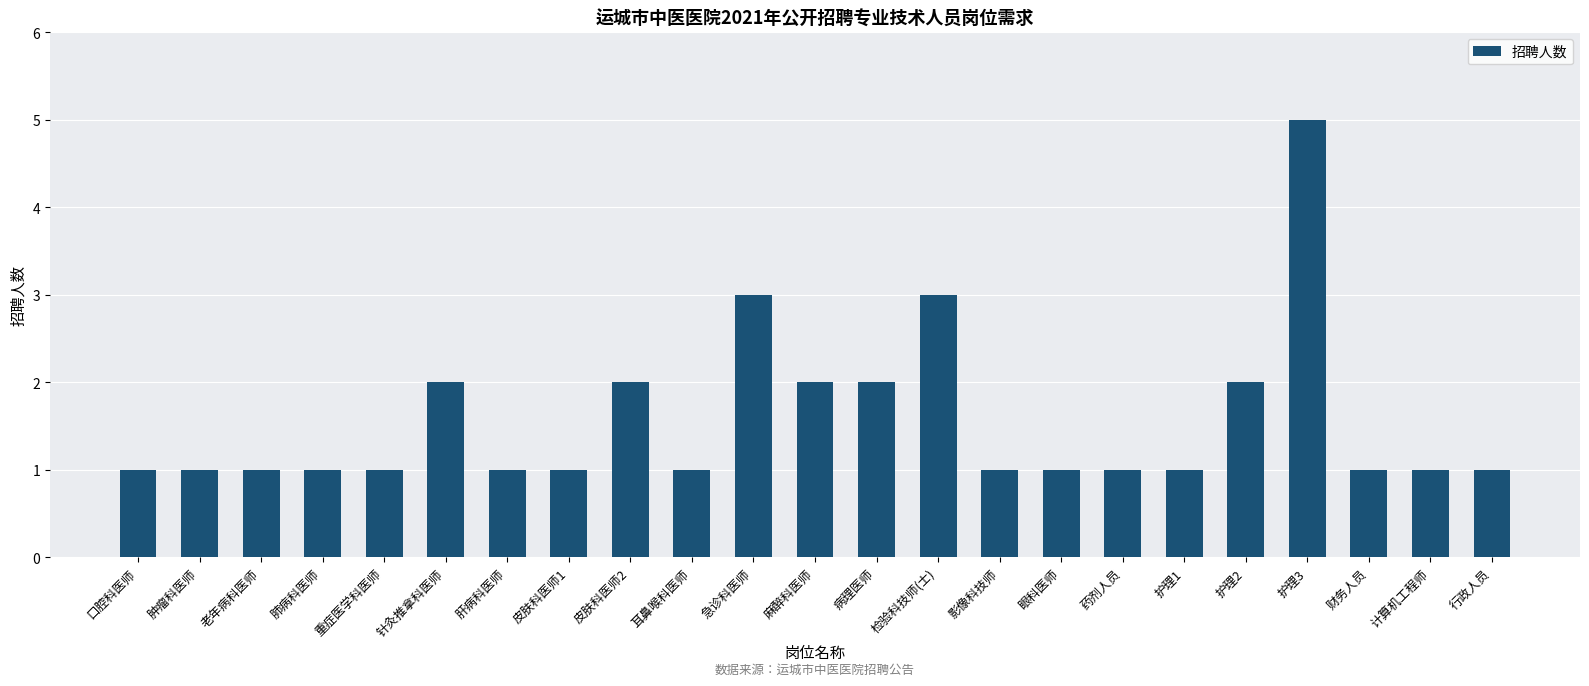

What is the value of the 15th bar from the left?

1